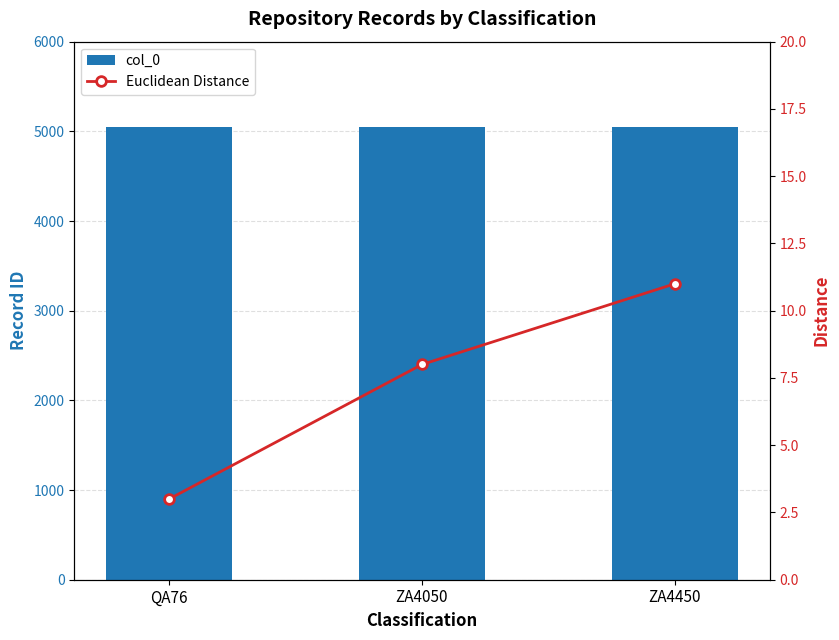

What is the sum of all Euclidean Distance values?

22